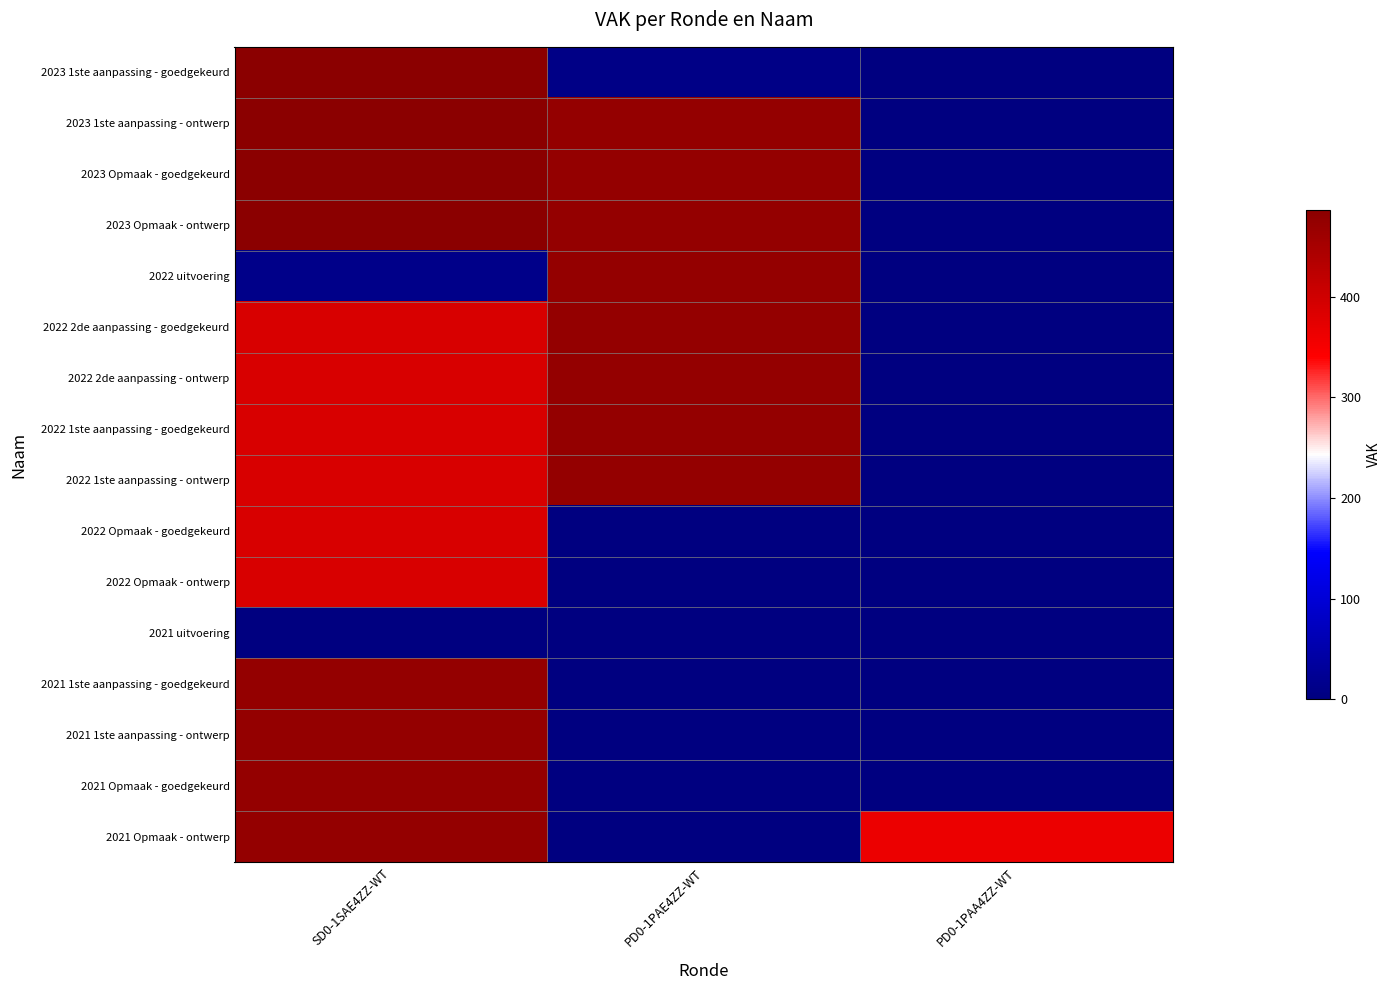

Which category has the lowest value across all series?

PD0-1PAA4ZZ-WT